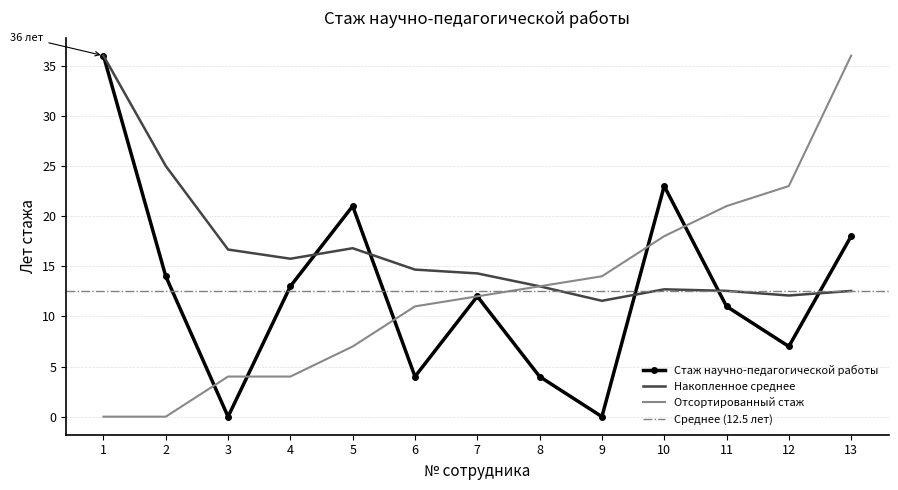

How many points are lower than both their immediate neighbors (excluding endpoints)?

4